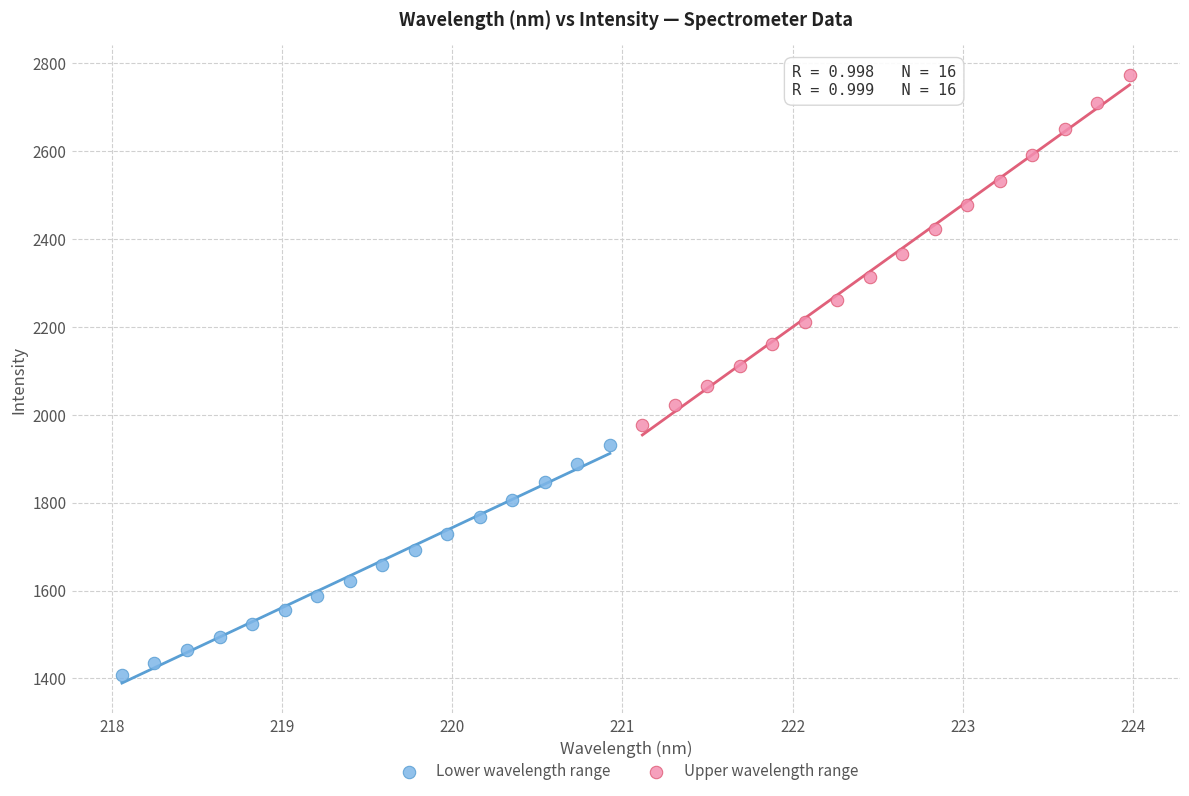

Which series has the largest Y range (max minus min)?

Upper wavelength range